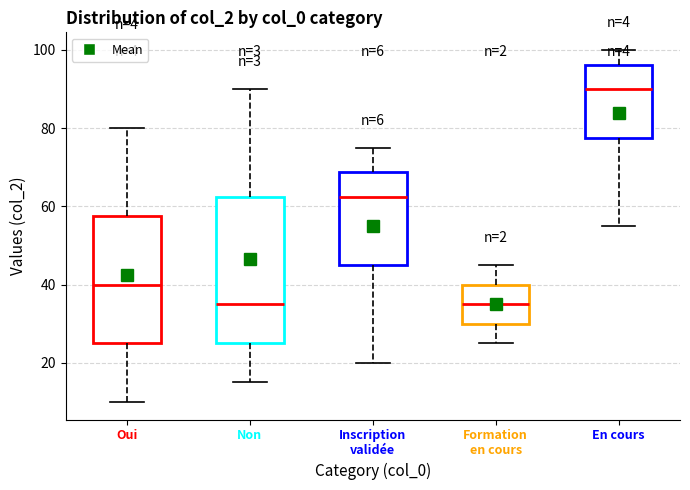

Which box has the highest median line?

En cours